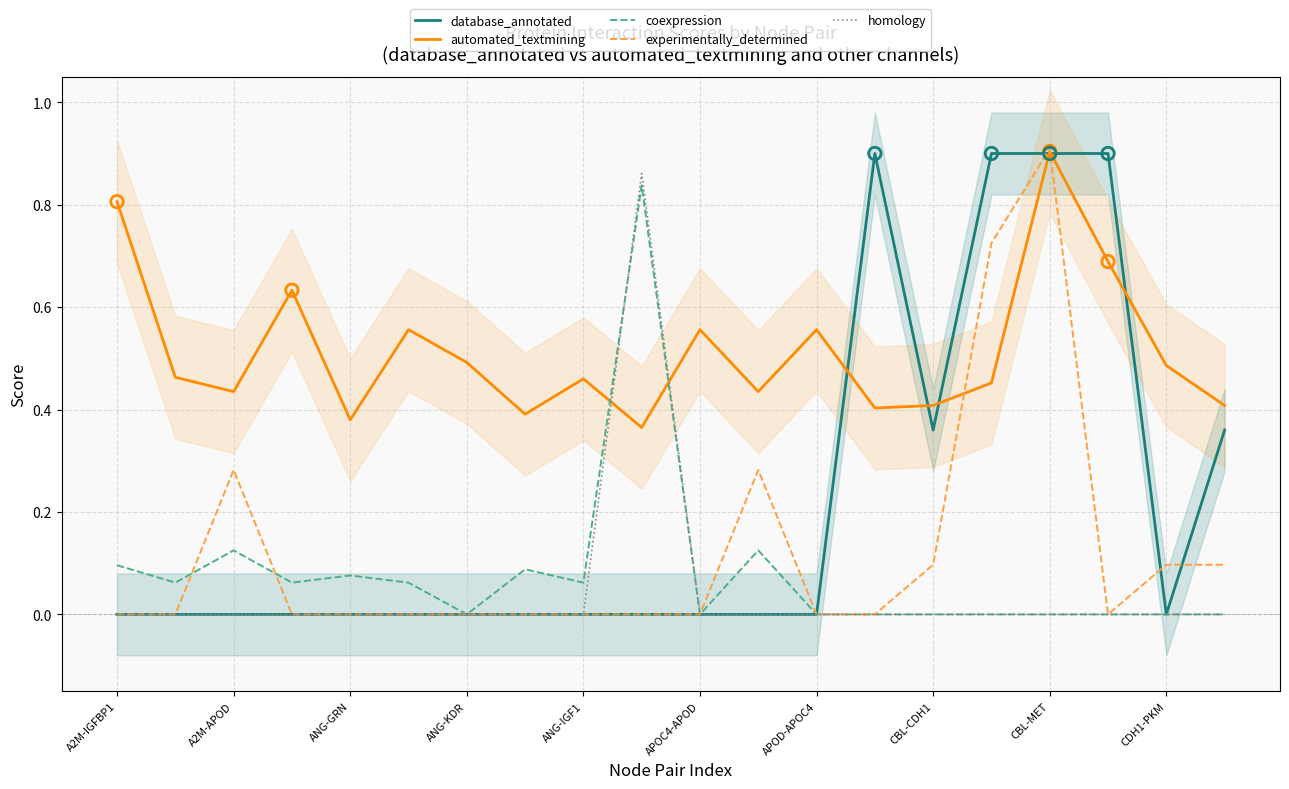

At how many categories does at least one series exceed 0?

20